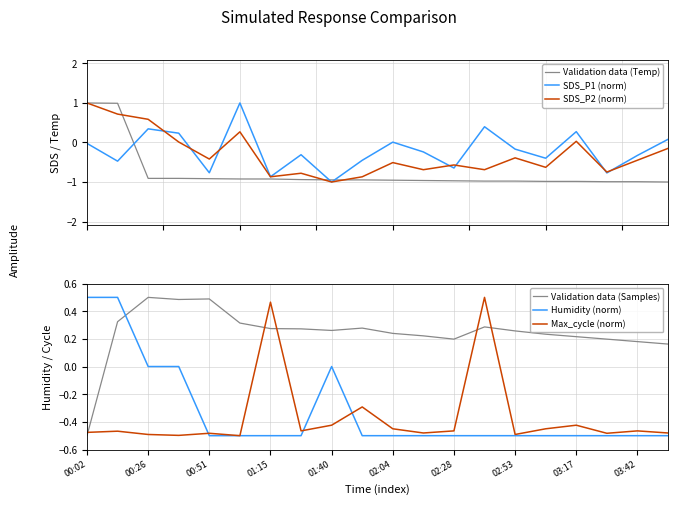

What is the highest value of the SDS_P1 (norm) series?

1.0